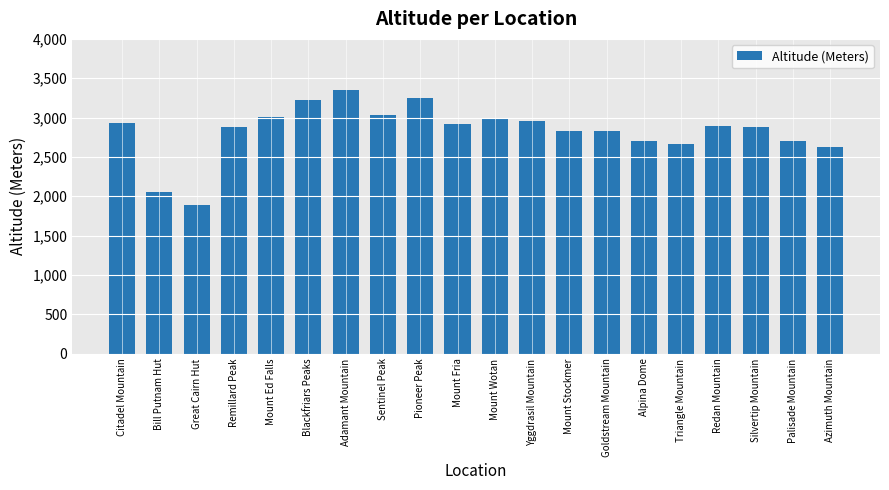

What is the ratio of the value at Palisade Mountain to the value at Sentinel Peak?

0.9